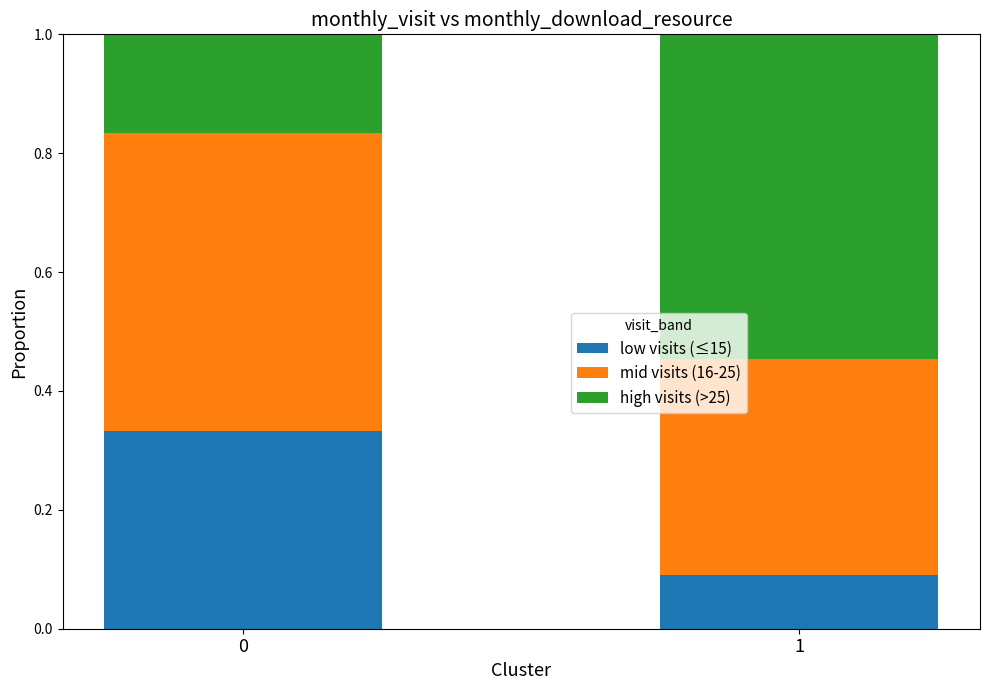

Rank the categories by low visits (≤15) value from lowest to highest.

1, 0